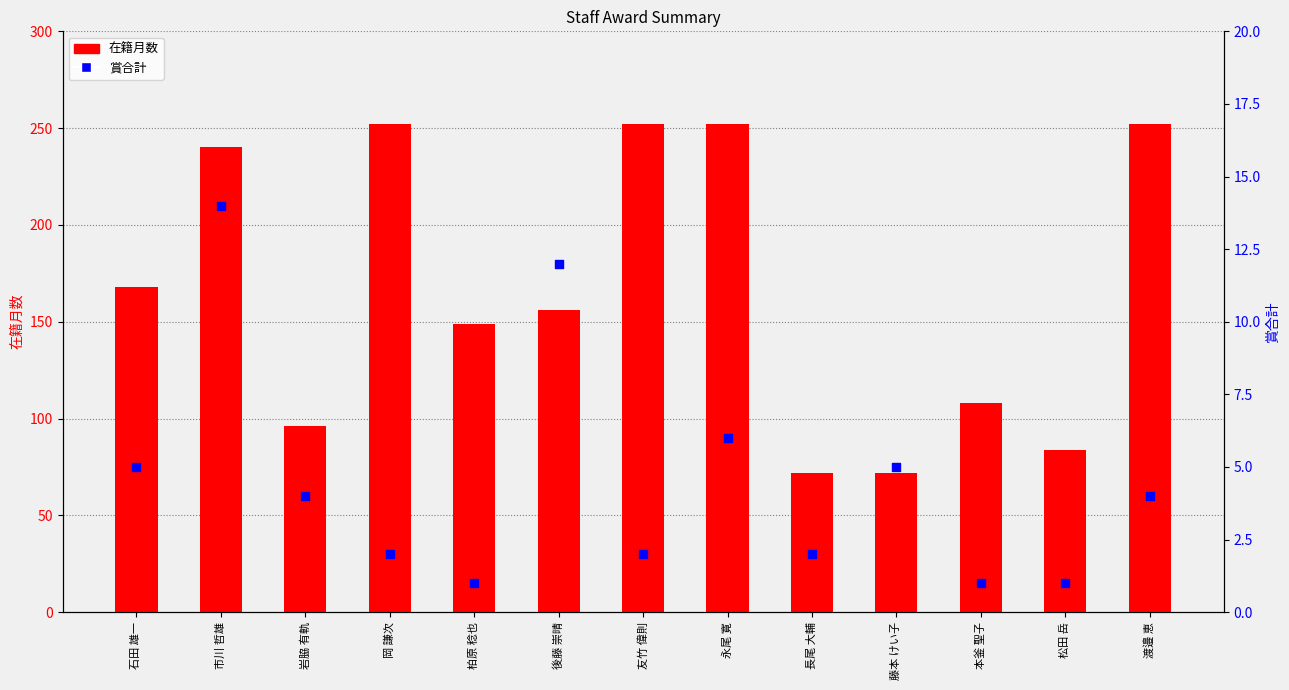

Which series has the largest total across all categories?

在籍月数